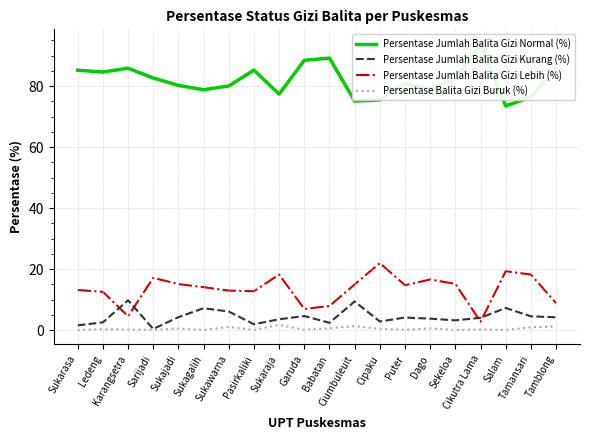

Read the Persentase Balita Gizi Buruk (%) value at Ledeng.

0.2